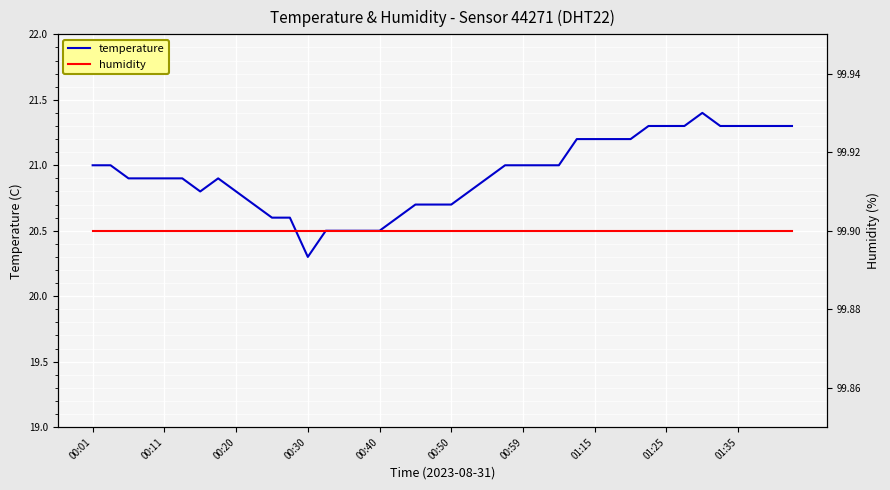

True or false: humidity and temperature cross at least once.

False